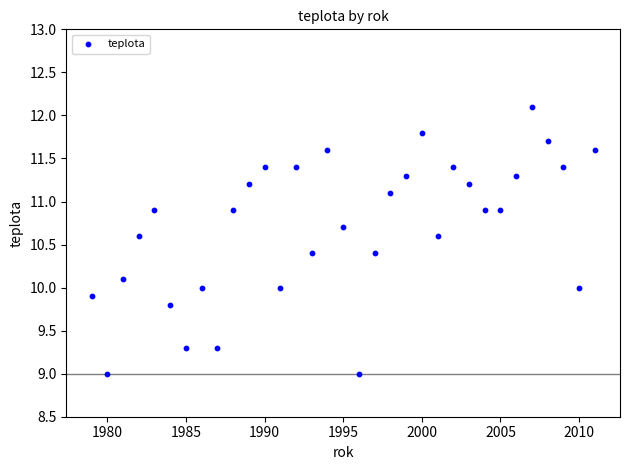

What is the range of Y values (max minus min)?

3.1